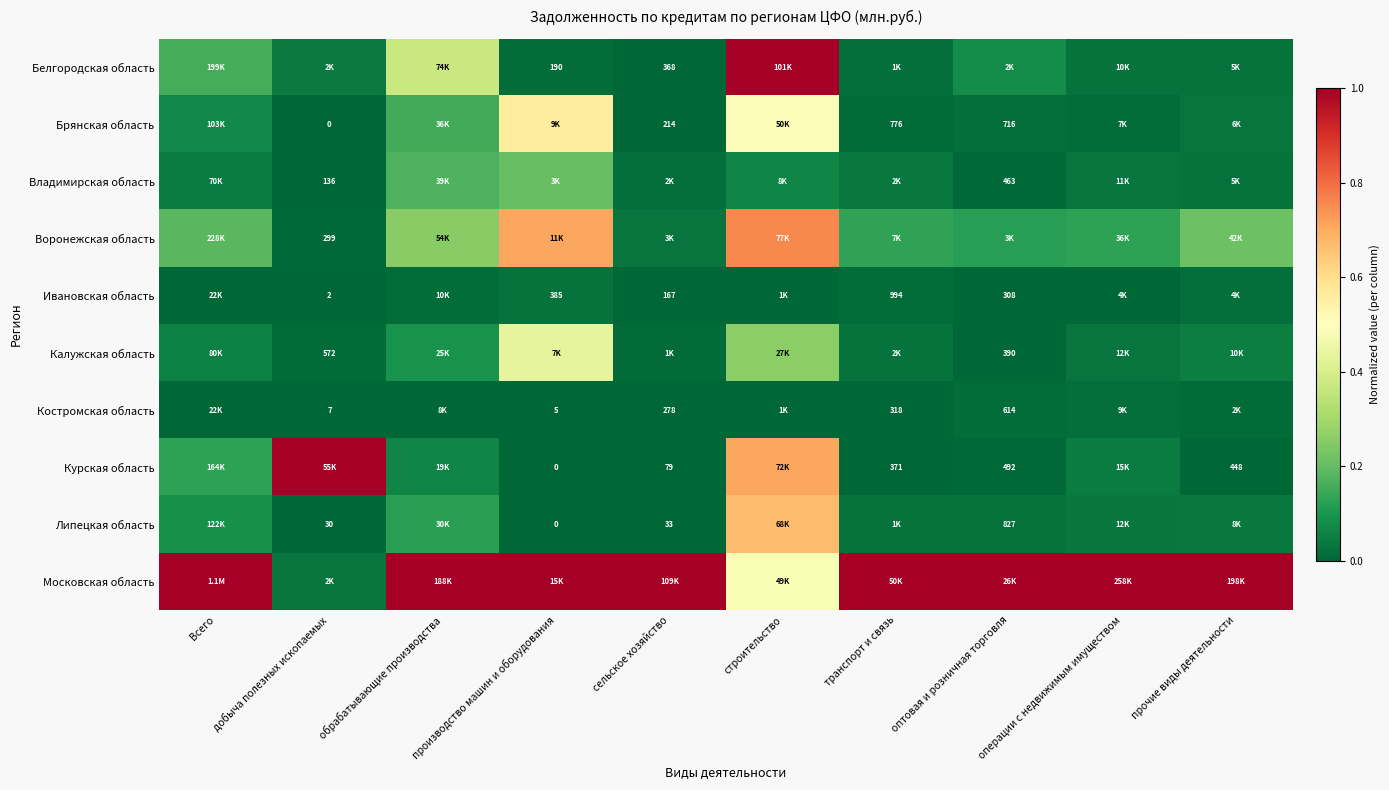

What is the spread (max minus min) of values at сельское хозяйство?

1.0